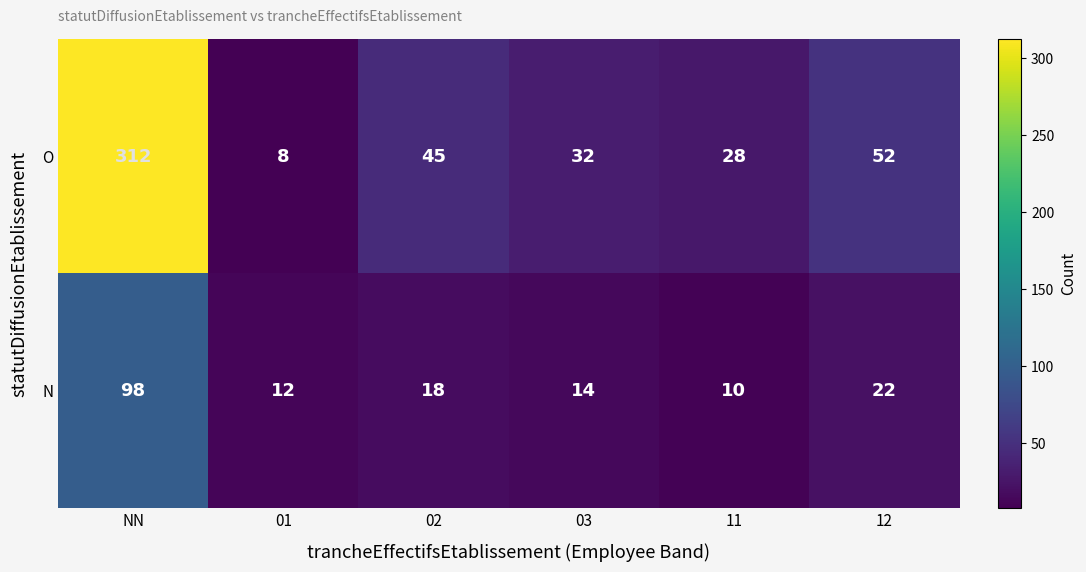

What is the difference between the highest and lowest values at NN?

214